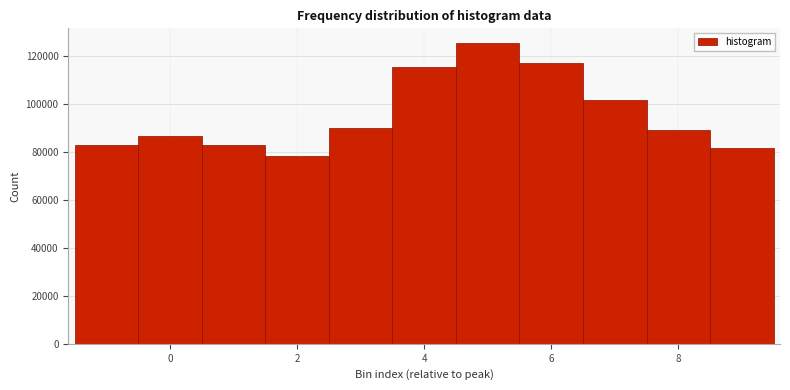

What is the height of the bar covering 2.5 to 3.5 on the x-axis? Neither the bar edges nor the heights are printed on the chart, so give them approximately, as read against the axes.

90000